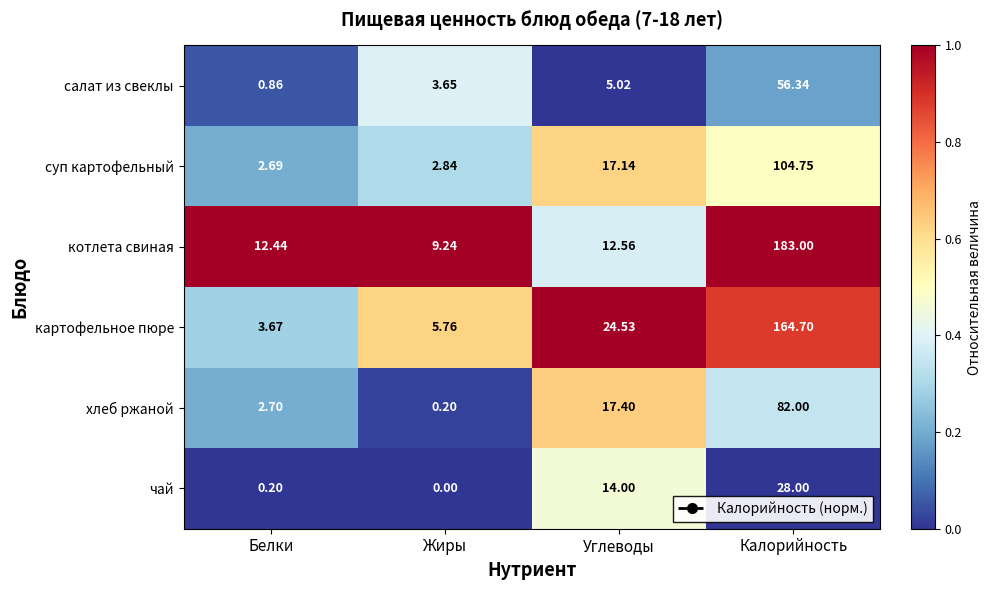

At which label does хлеб ржаной reach its minimum?

Жиры